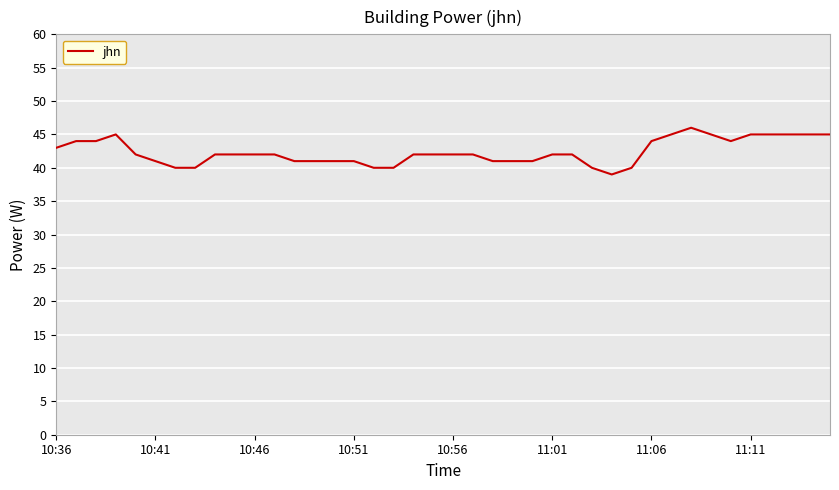

Does the chart have visible grid lines?

Yes